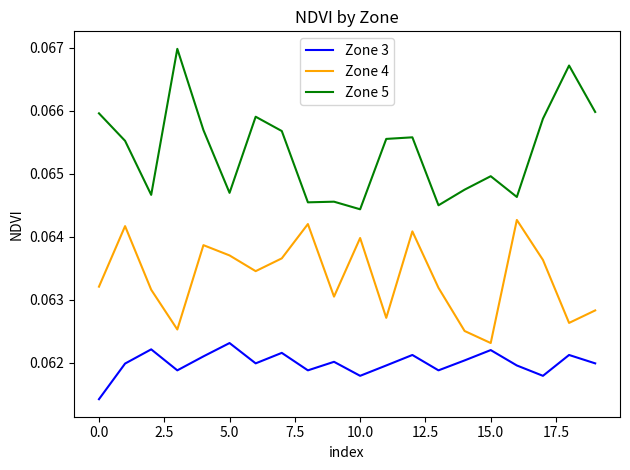

Which series has the largest range (max minus min)?

Zone 5